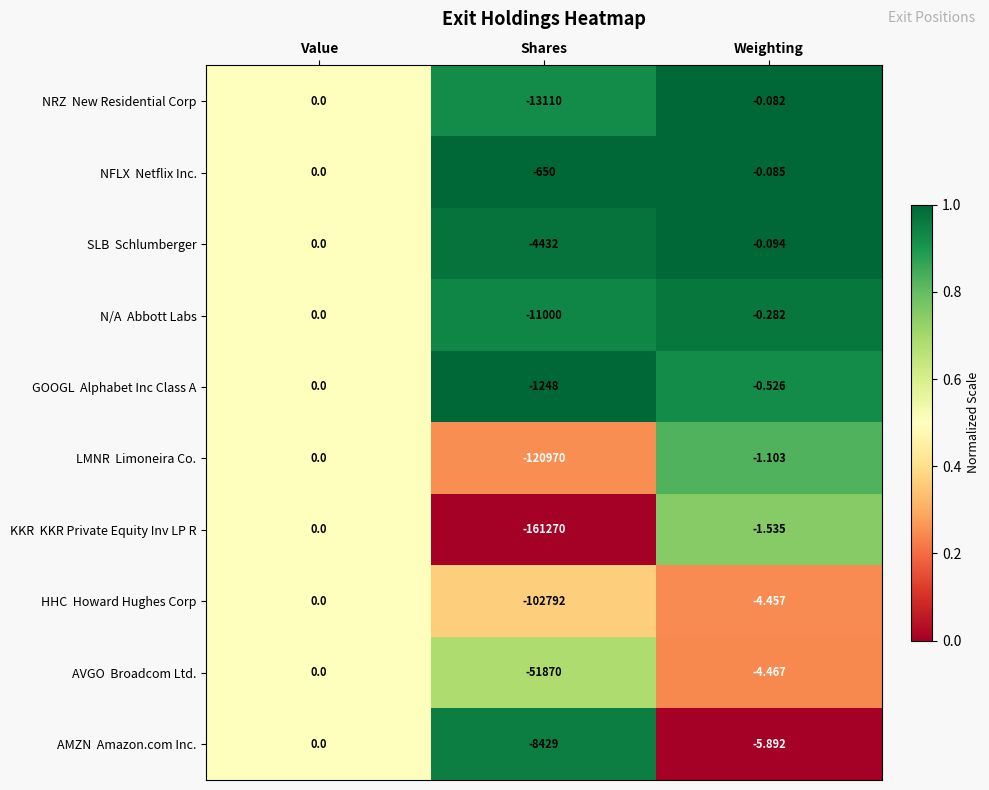

What is the total value across all series at Weighting?

-18.5